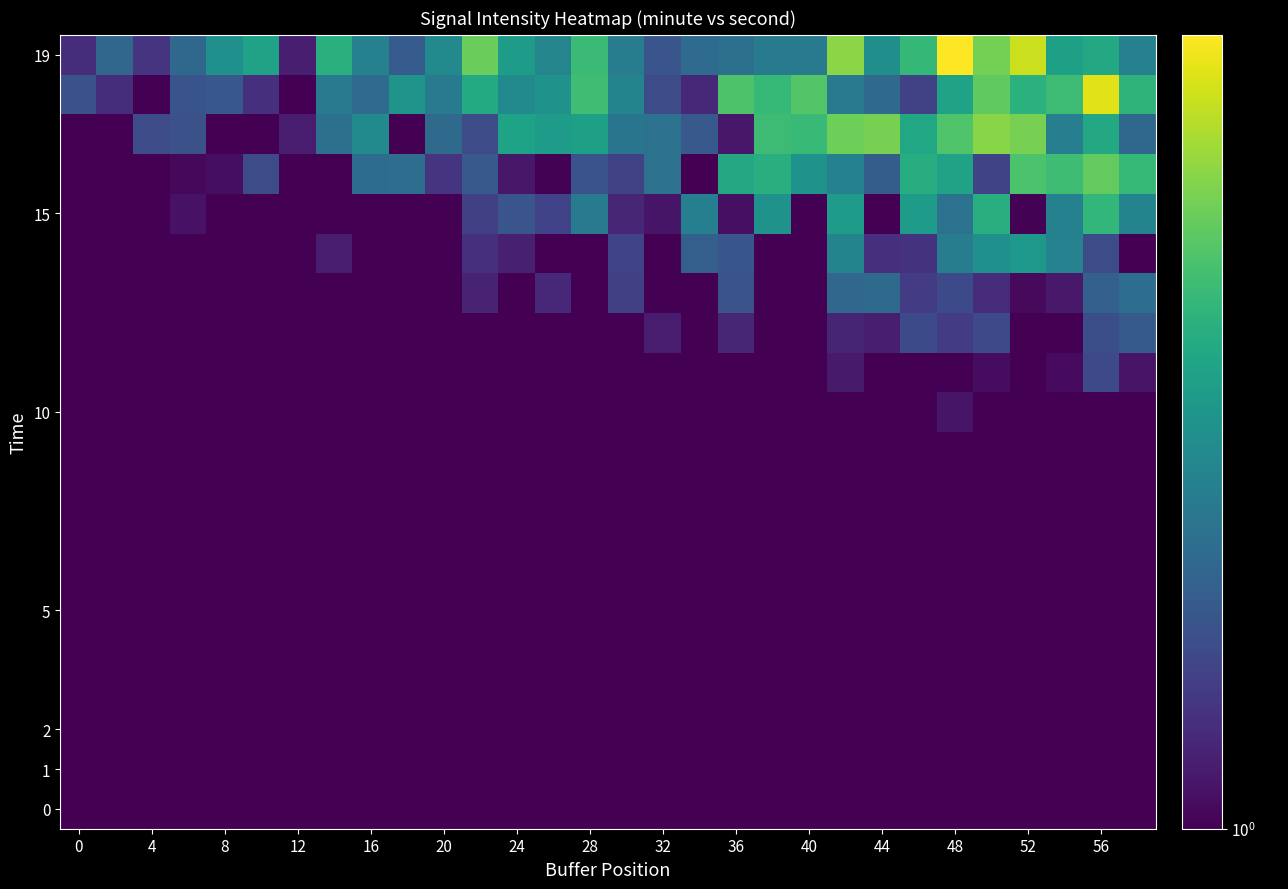

Count the number of categories in the chart.

30